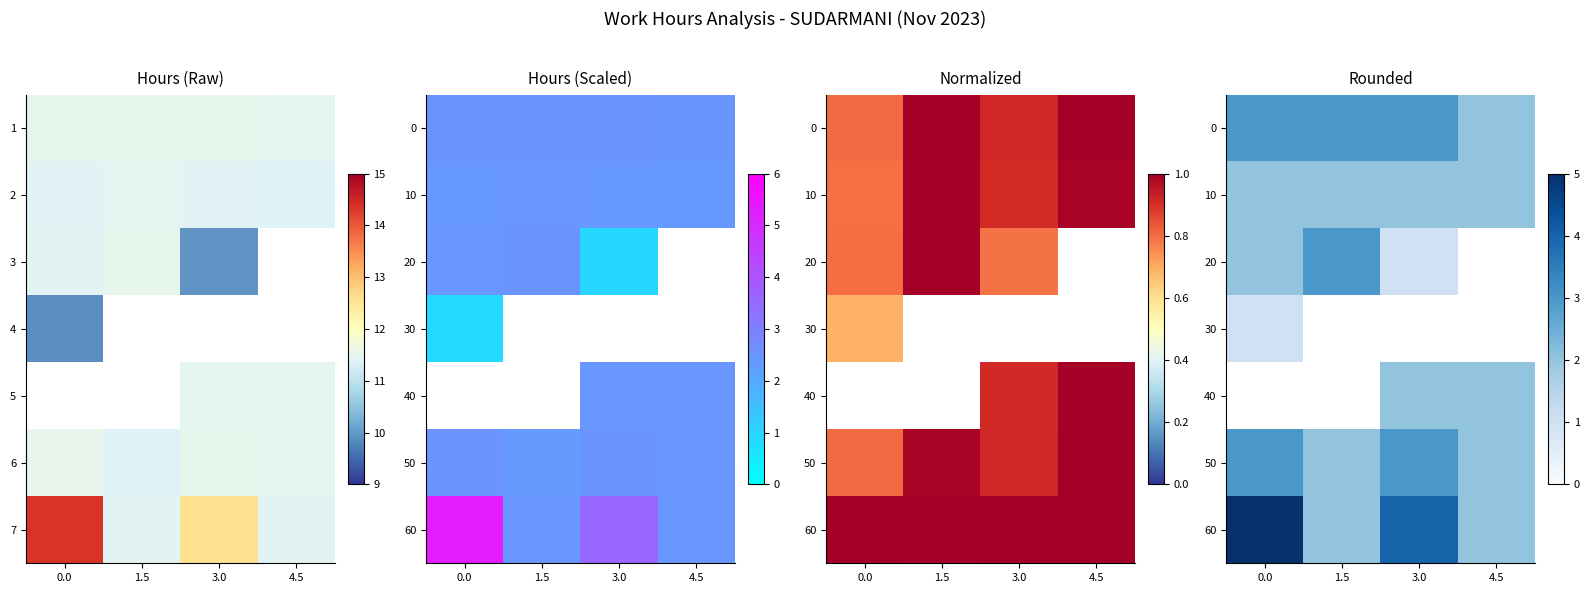

Which has a higher value, 3.0 or 1.5?

3.0